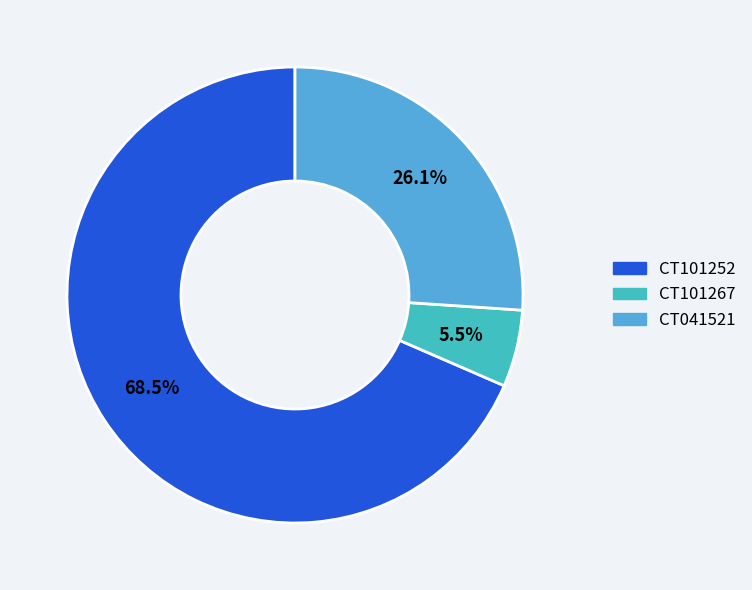

To the nearest percent, what portion does CT041521 represent?

26%